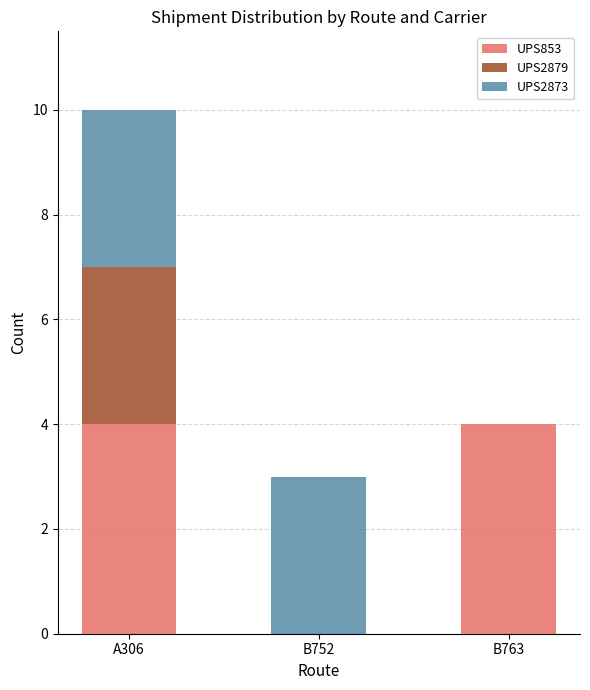

What is the highest value of the UPS853 series?

4